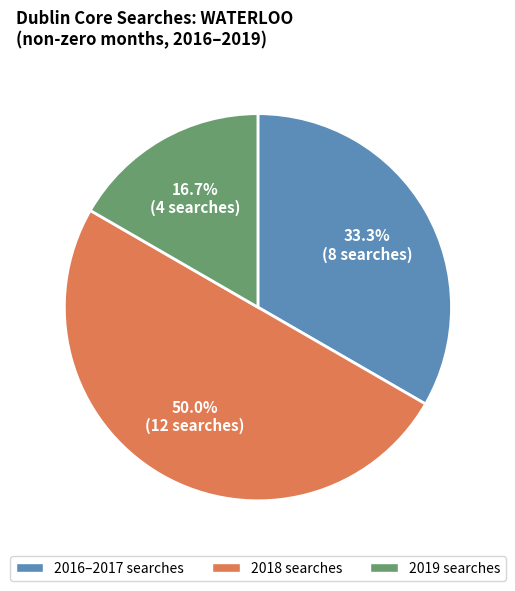

What percentage do 2016–2017 searches and 2019 searches together represent?

50.0%